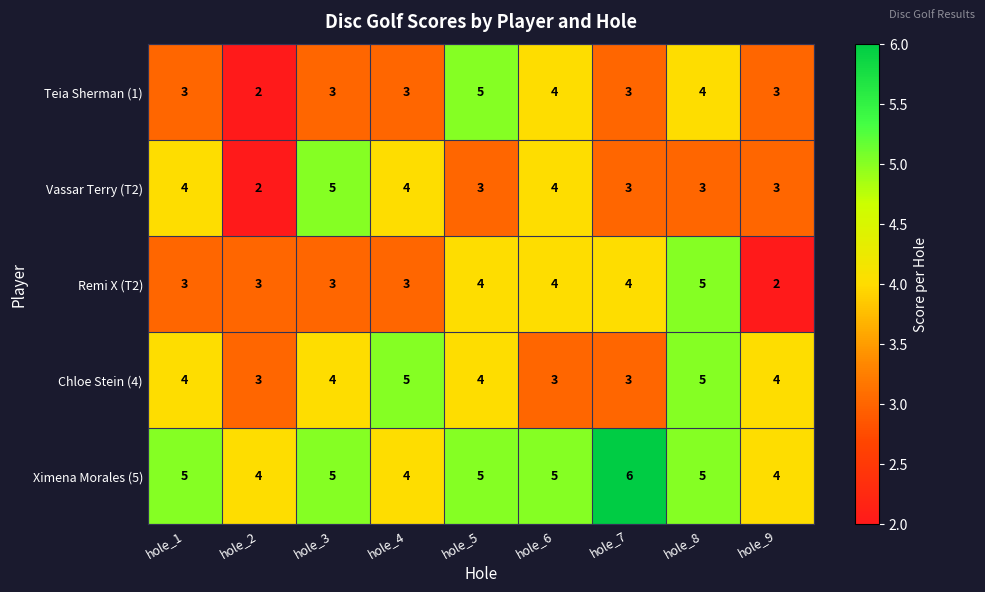

The Teia Sherman (1) series shows 3 at hole_3. True or false?

True